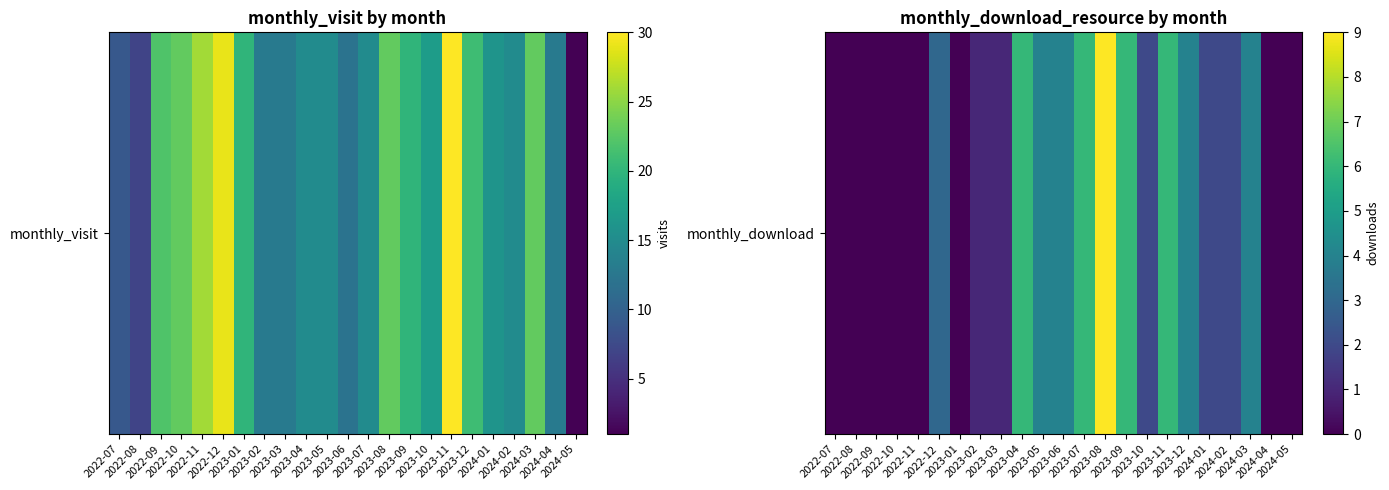

Reading right to left, what are all the values shown in this chart?

2024-05=0	2024-04=0	2024-03=4	2024-02=2	2024-01=2	2023-12=4	2023-11=6	2023-10=2	2023-09=6	2023-08=9	2023-07=6	2023-06=4	2023-05=4	2023-04=6	2023-03=1	2023-02=1	2023-01=0	2022-12=3	2022-11=0	2022-10=0	2022-09=0	2022-08=0	2022-07=0